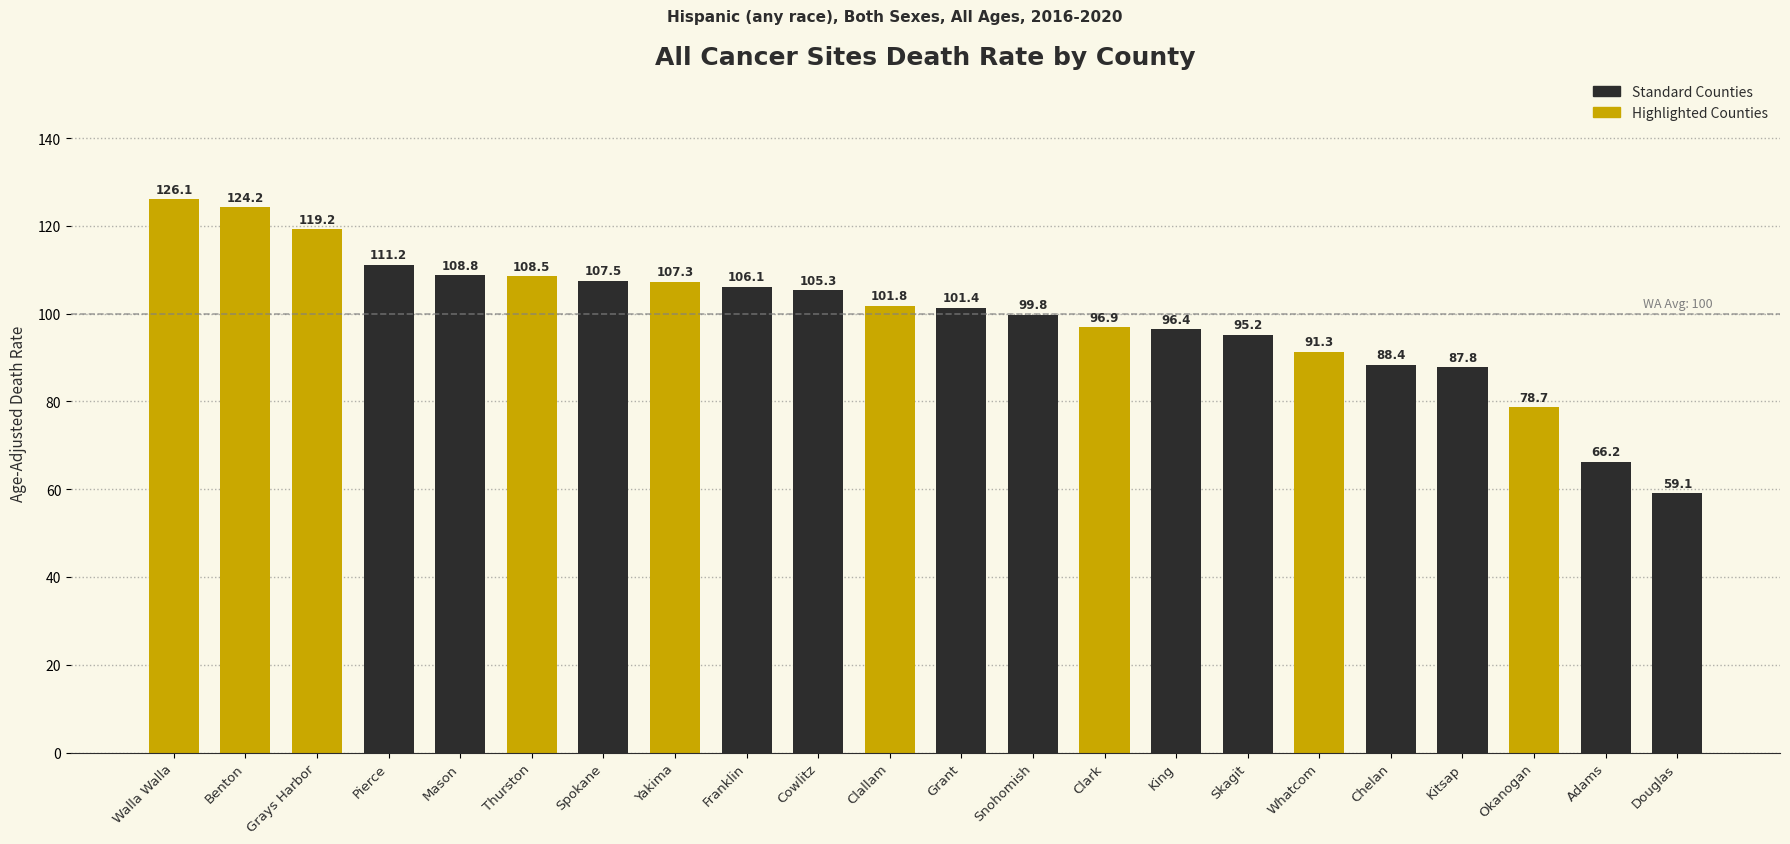

What is the sum of the values at Mason and Pierce?

220.0